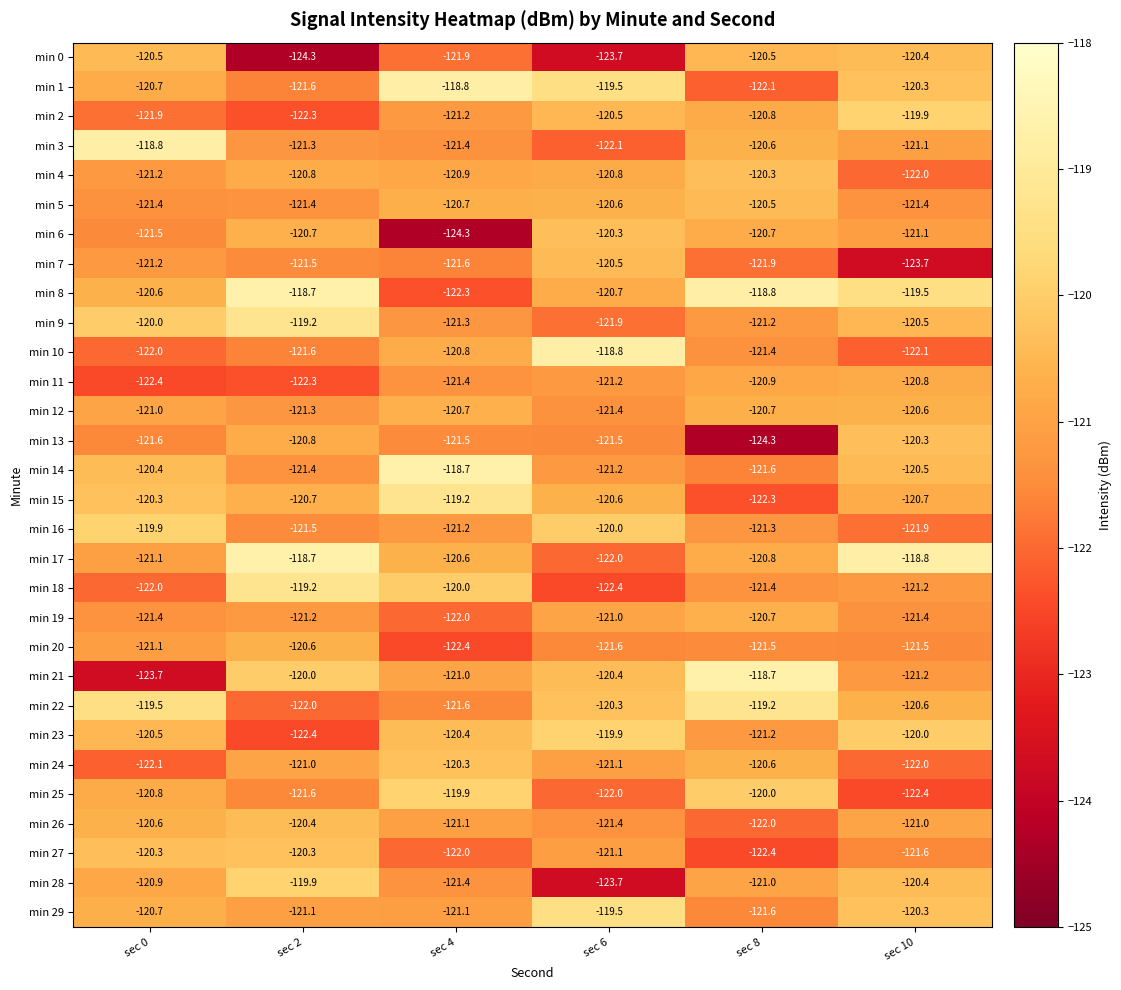

What is the maximum value for min 28?

-119.9